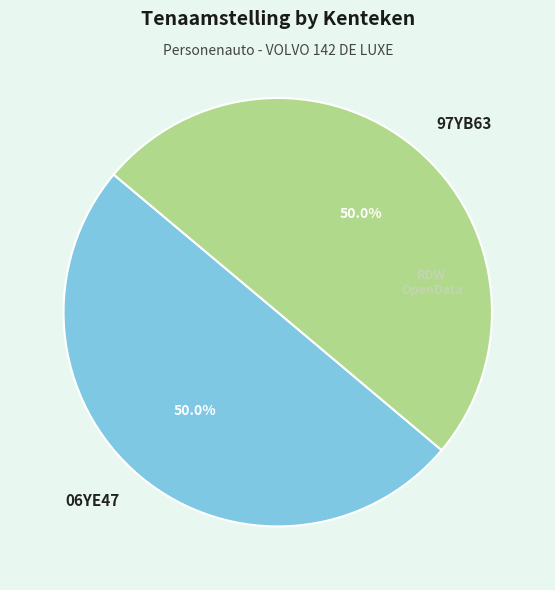

True or false: 97YB63 accounts for 50% of the total.

True